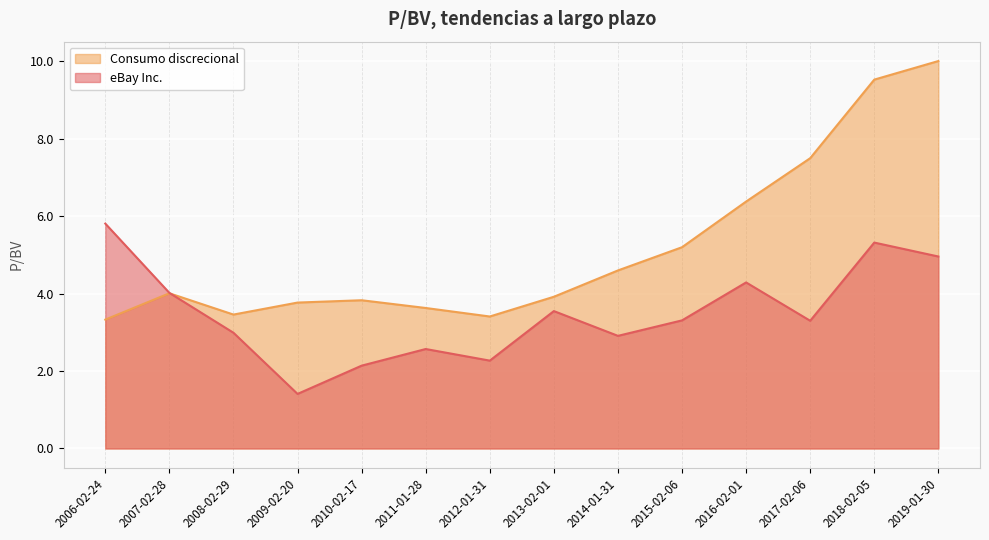

Between 2017-02-06 and 2019-01-30, which is larger?

2019-01-30